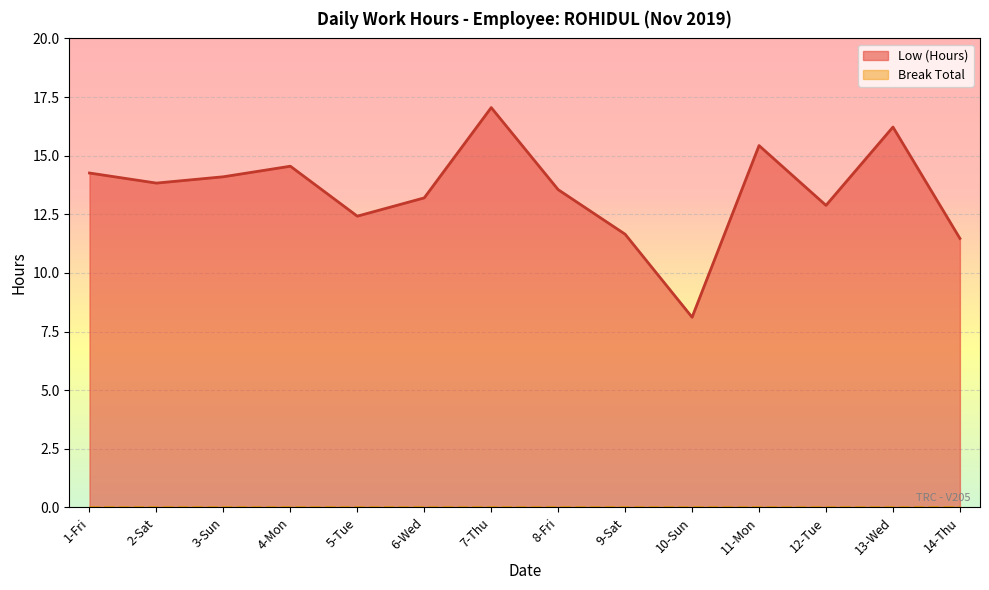

Reading left to right, transcribe all the data shown in this chart.

14.3	13.8	14.1	14.6	12.4	13.2	17.1	13.6	11.7	8.1	15.4	12.9	16.2	11.5